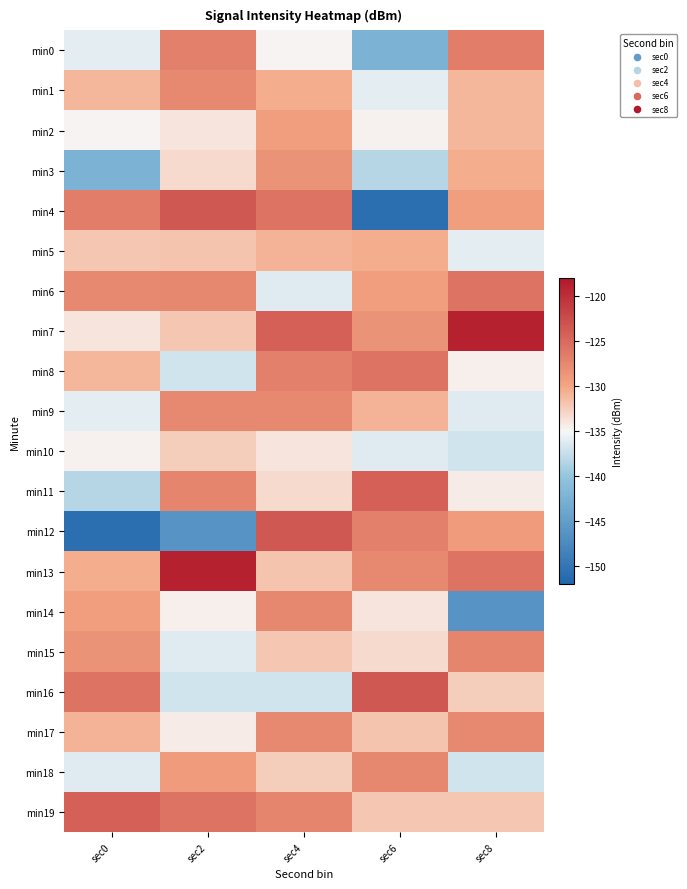

Reading left to right, extract all data points from this chart.

min0: sec0=-136.1	sec2=-126.9	sec4=-134.9	sec6=-142.4	sec8=-126.5
min1: sec0=-131.1	sec2=-127.6	sec4=-130.4	sec6=-136.0	sec8=-131.1
min2: sec0=-134.9	sec2=-133.9	sec4=-129.3	sec6=-134.6	sec8=-131.1
min3: sec0=-142.4	sec2=-133.2	sec4=-128.5	sec6=-138.3	sec8=-130.4
min4: sec0=-126.5	sec2=-123.6	sec4=-125.8	sec6=-150.7	sec8=-129.3
min5: sec0=-132.0	sec2=-131.9	sec4=-130.8	sec6=-130.4	sec8=-136.1
min6: sec0=-127.6	sec2=-127.5	sec4=-136.1	sec6=-129.3	sec8=-125.8
min7: sec0=-133.9	sec2=-132.0	sec4=-124.1	sec6=-128.5	sec8=-118.9
min8: sec0=-131.1	sec2=-137.0	sec4=-126.9	sec6=-125.8	sec8=-134.6
min9: sec0=-136.0	sec2=-127.6	sec4=-127.6	sec6=-130.8	sec8=-136.1
min10: sec0=-134.6	sec2=-132.4	sec4=-133.9	sec6=-136.1	sec8=-137.0
min11: sec0=-138.3	sec2=-127.2	sec4=-133.2	sec6=-124.1	sec8=-134.3
min12: sec0=-150.7	sec2=-146.2	sec4=-123.6	sec6=-126.9	sec8=-129.2
min13: sec0=-130.4	sec2=-118.9	sec4=-131.9	sec6=-127.6	sec8=-125.8
min14: sec0=-129.3	sec2=-134.6	sec4=-127.5	sec6=-133.9	sec8=-146.2
min15: sec0=-128.5	sec2=-136.1	sec4=-132.0	sec6=-133.2	sec8=-127.2
min16: sec0=-125.8	sec2=-137.0	sec4=-137.0	sec6=-123.6	sec8=-132.4
min17: sec0=-130.8	sec2=-134.3	sec4=-127.6	sec6=-131.9	sec8=-127.6
min18: sec0=-136.1	sec2=-129.2	sec4=-132.4	sec6=-127.5	sec8=-137.0
min19: sec0=-124.1	sec2=-125.8	sec4=-127.2	sec6=-132.0	sec8=-132.0